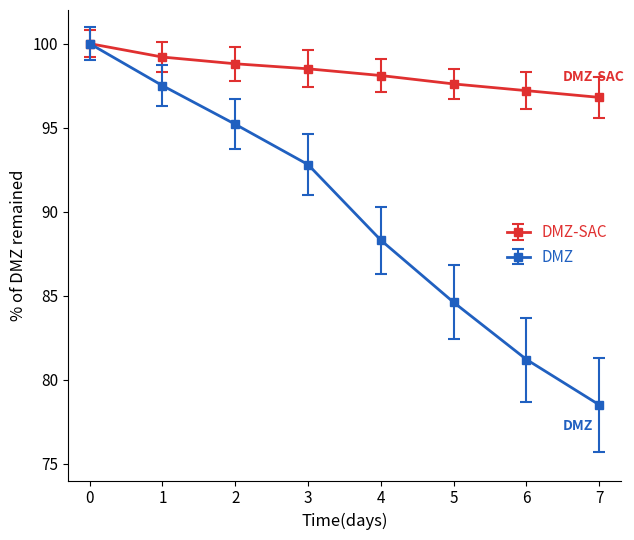

What are all the series names shown in the legend?

DMZ-SAC, DMZ